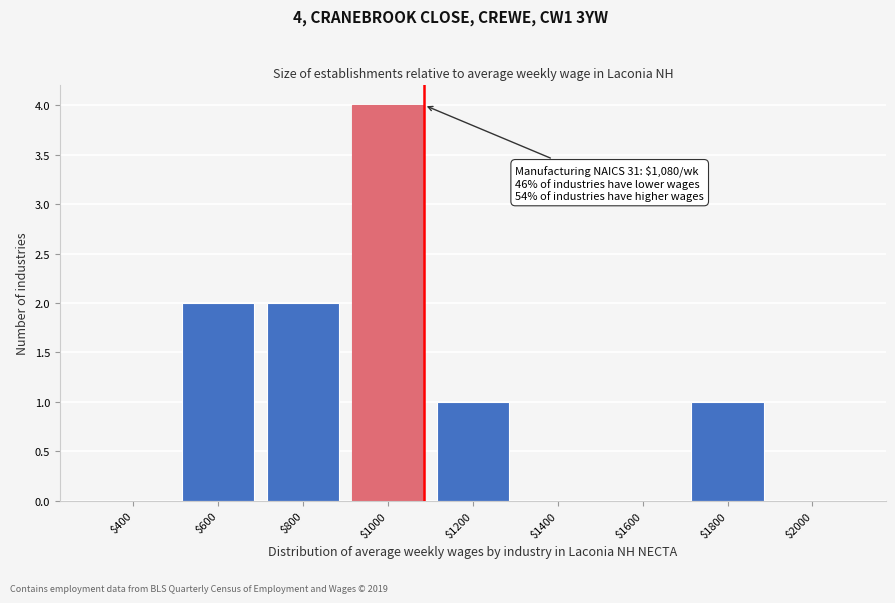

At which category does the chart reach its peak across all series?

$1000